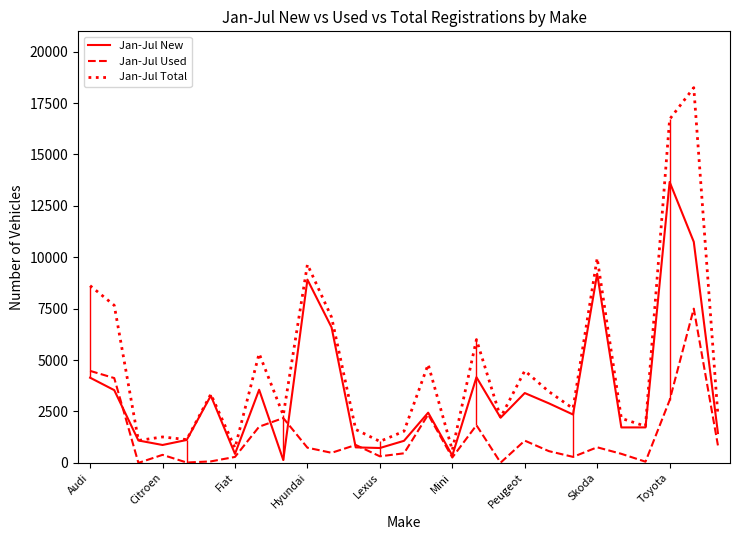

Is the value of Jan-Jul Total at 17 greater than the value of Jan-Jul Used at 19?

Yes